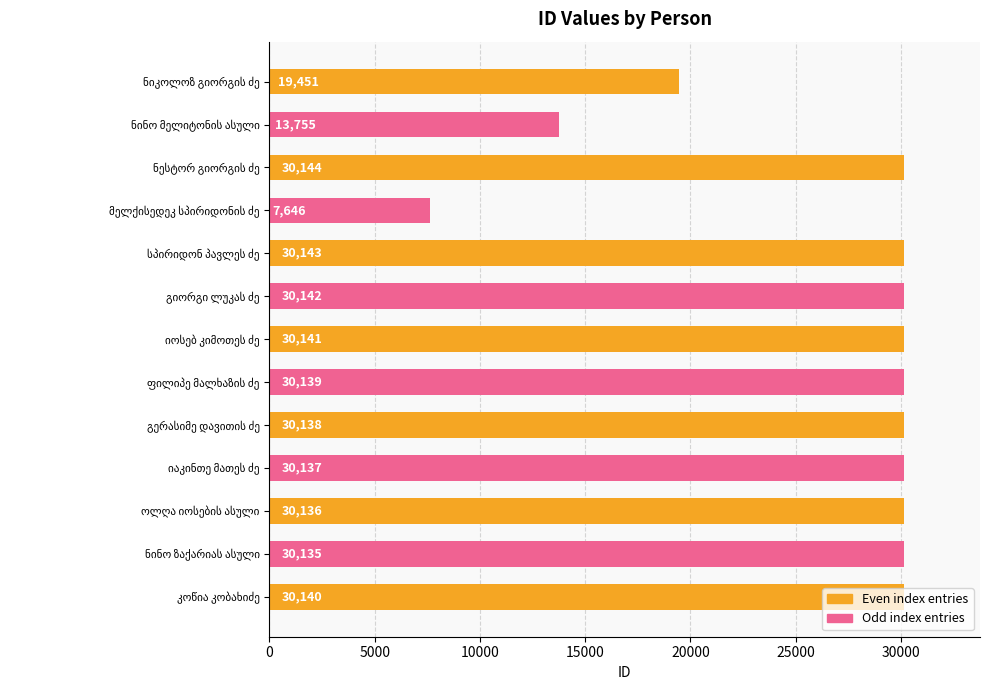

What is the sum of all values?

342247